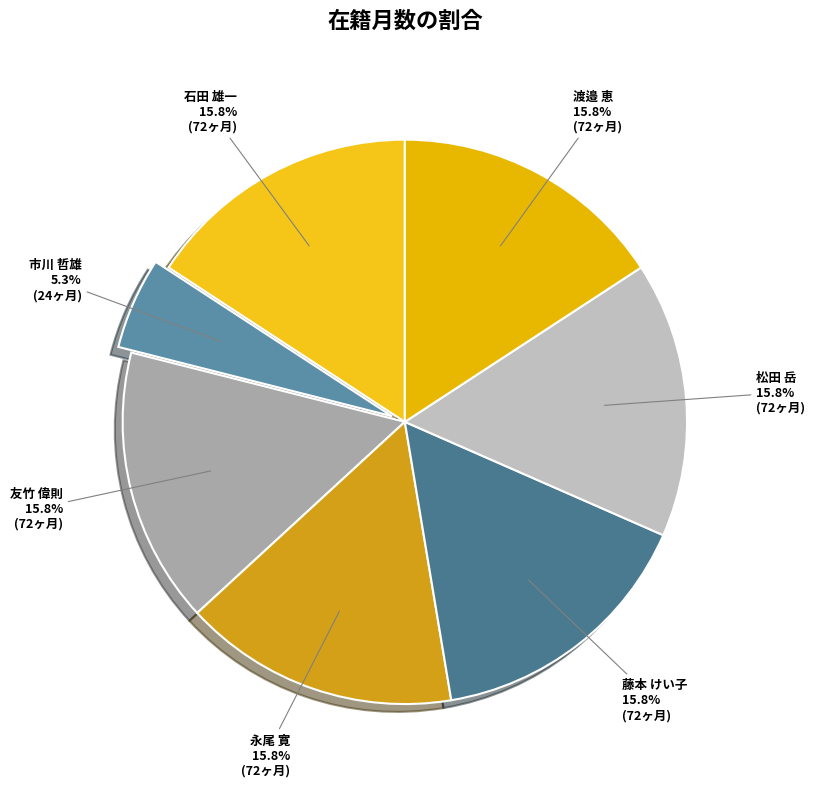

Is there any slice that represents more than half of the pie?

No